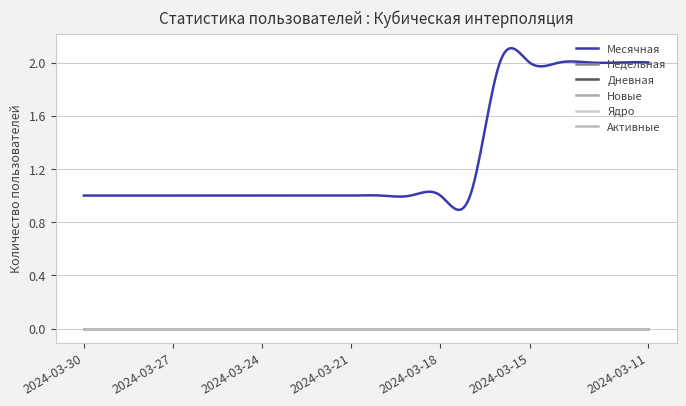

How many lines are shown in the chart?

6